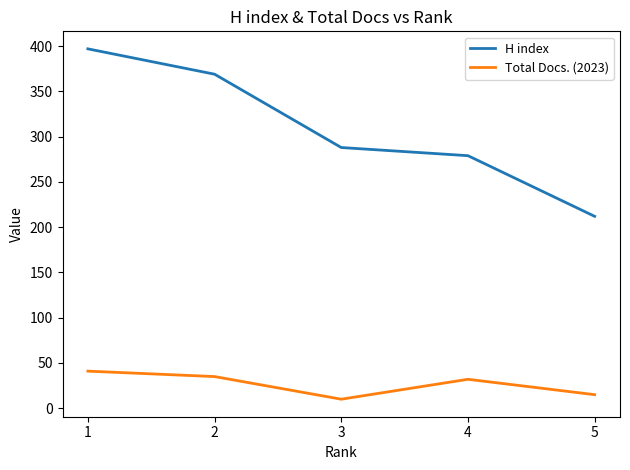

What is the difference between the H index values at 2 and 4?

90